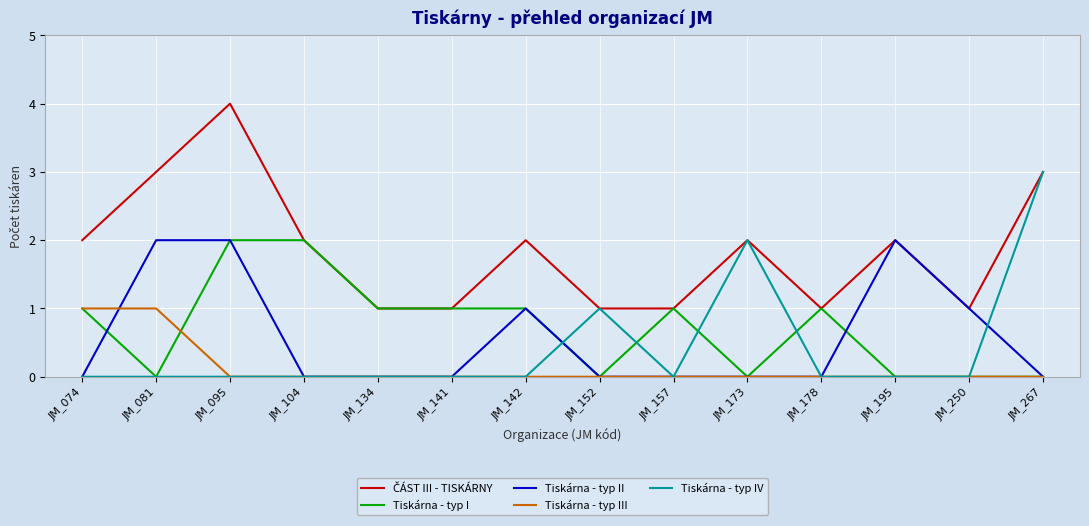

At which label does Tiskárna - typ IV reach its peak?

JM_267